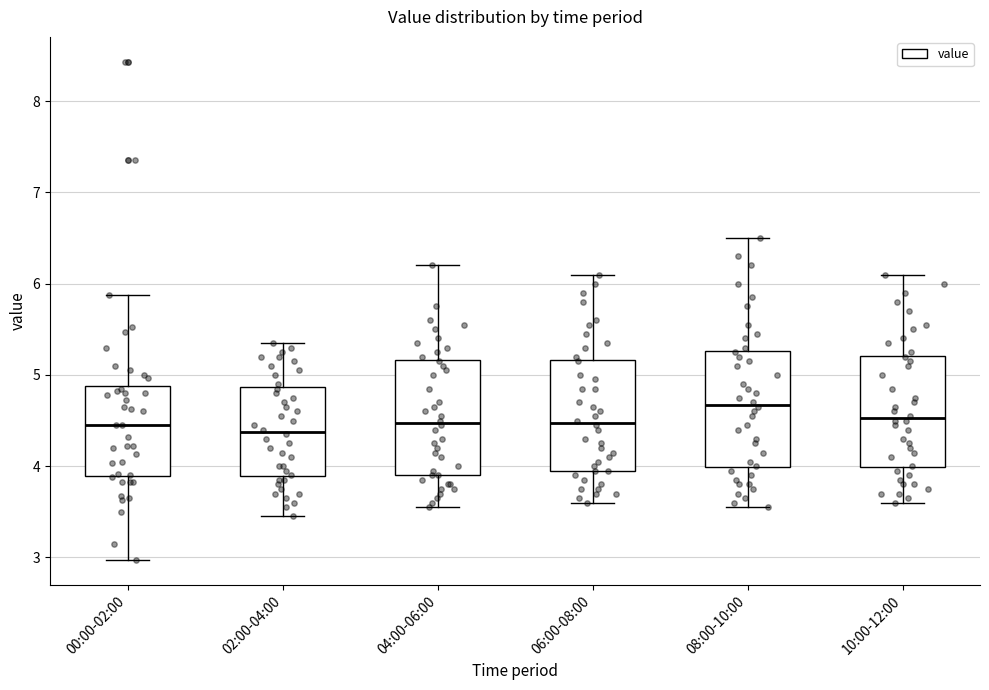

Reading left to right, transcribe this box plot: for each box, give where its median line is, the range the box spans, and where its two whiskers end, as read against the y-axis. The values are not printed on the chart, so give them approximately, as read against the axis.

00:00-02:00: median 4.5, box 3.9 to 4.9, whiskers 3.0 to 5.9
02:00-04:00: median 4.4, box 3.9 to 4.9, whiskers 3.5 to 5.4
04:00-06:00: median 4.5, box 3.9 to 5.2, whiskers 3.6 to 6.2
06:00-08:00: median 4.5, box 4.0 to 5.2, whiskers 3.6 to 6.1
08:00-10:00: median 4.7, box 4.0 to 5.3, whiskers 3.6 to 6.5
10:00-12:00: median 4.5, box 4.0 to 5.2, whiskers 3.6 to 6.1